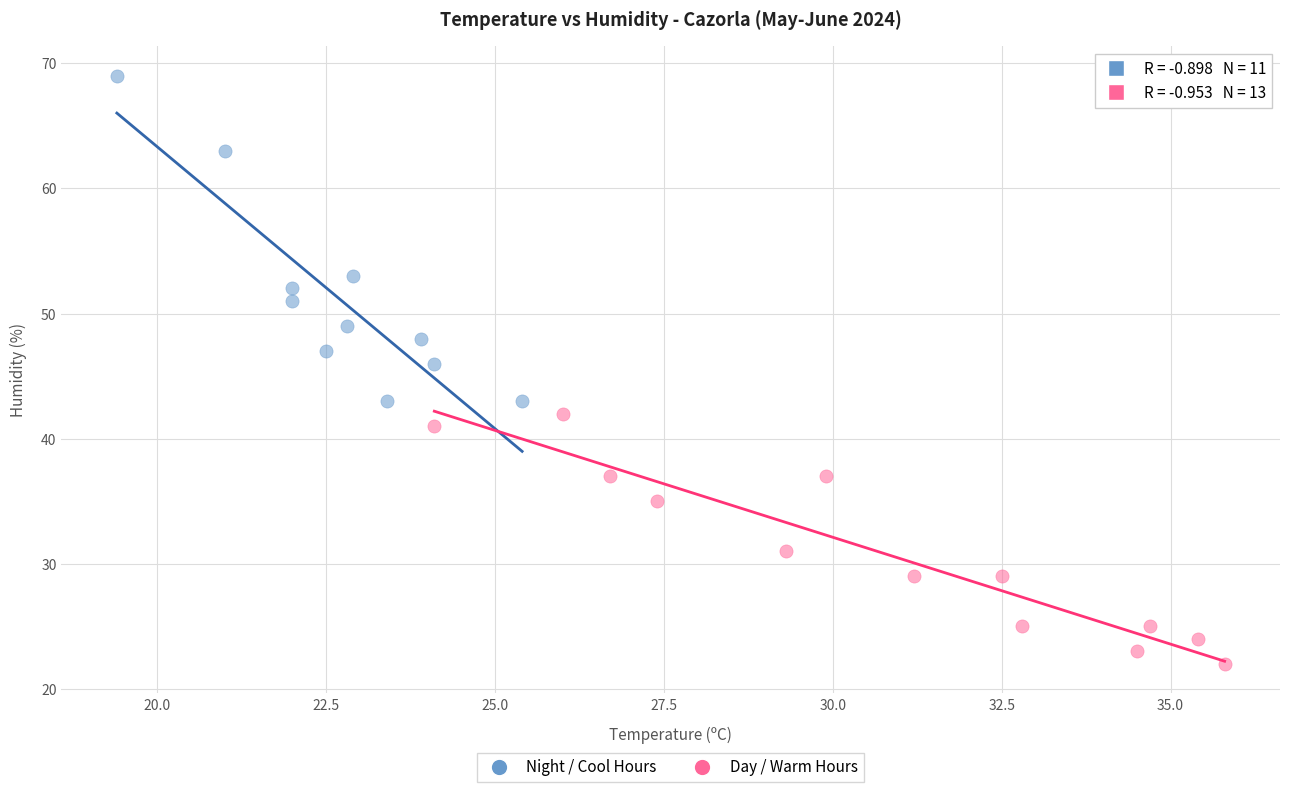

Which series has the largest Y range (max minus min)?

Night / Cool Hours